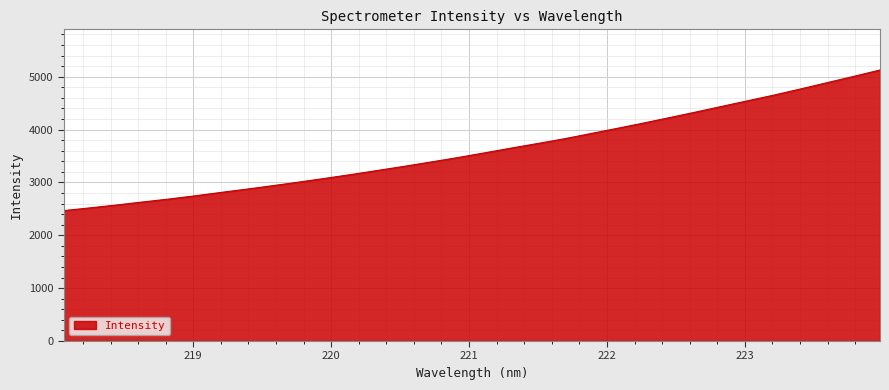

What is the minimum value shown in the chart?

2466.6